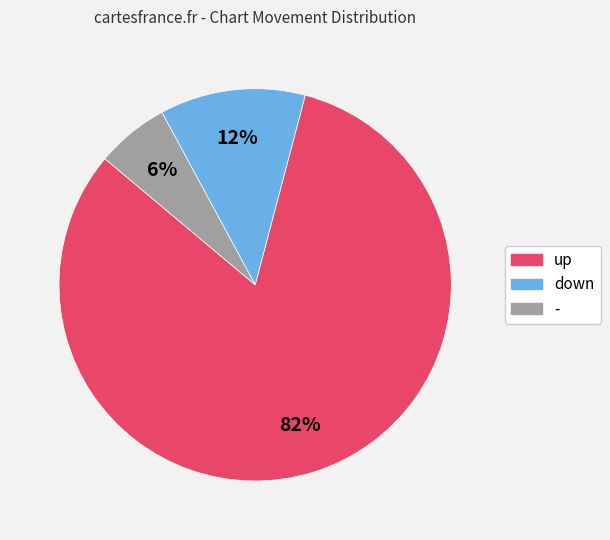

Which slice is the smallest?

-